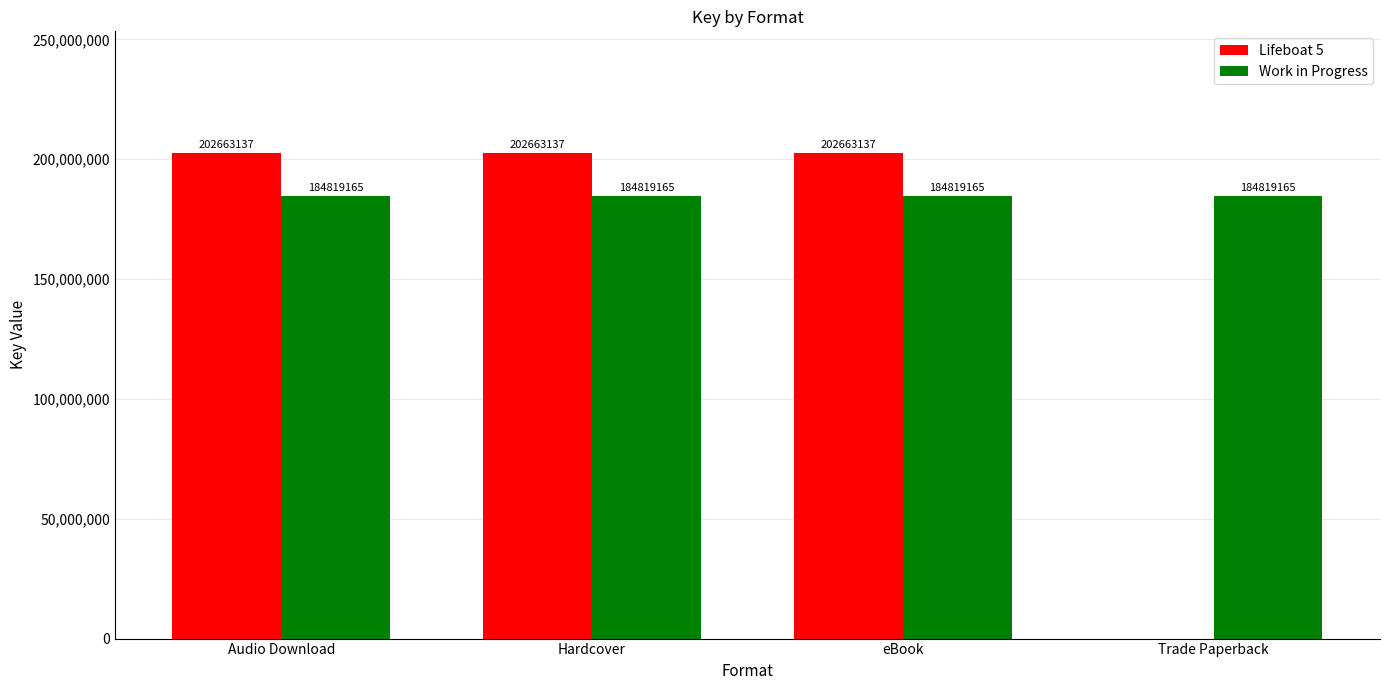

Count the number of categories in the chart.

4